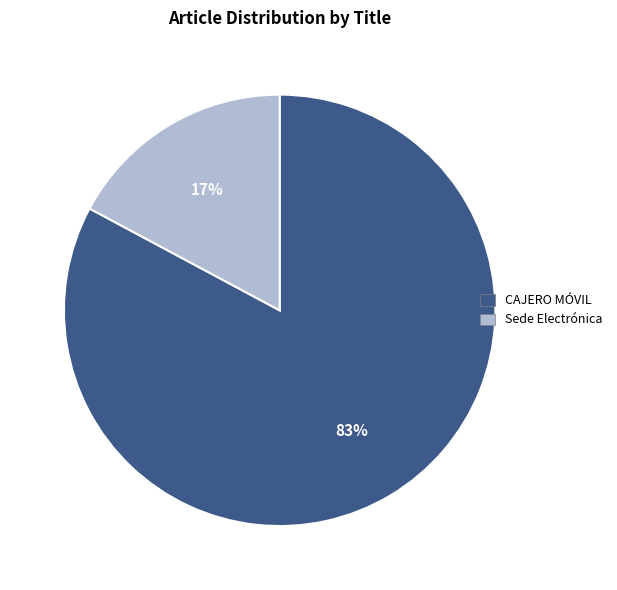

What percentage is the CAJERO MÓVIL slice, to the nearest percent?

83%